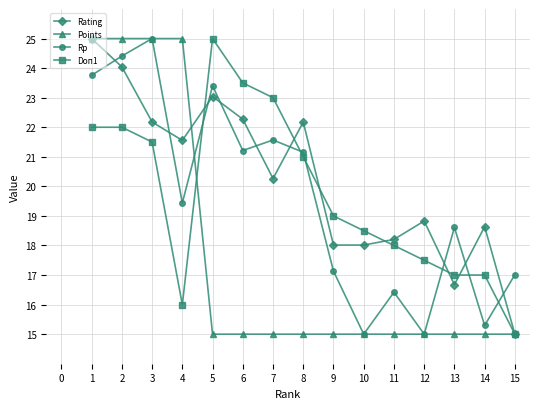

True or false: Rp and Doп1 intersect in this chart.

True